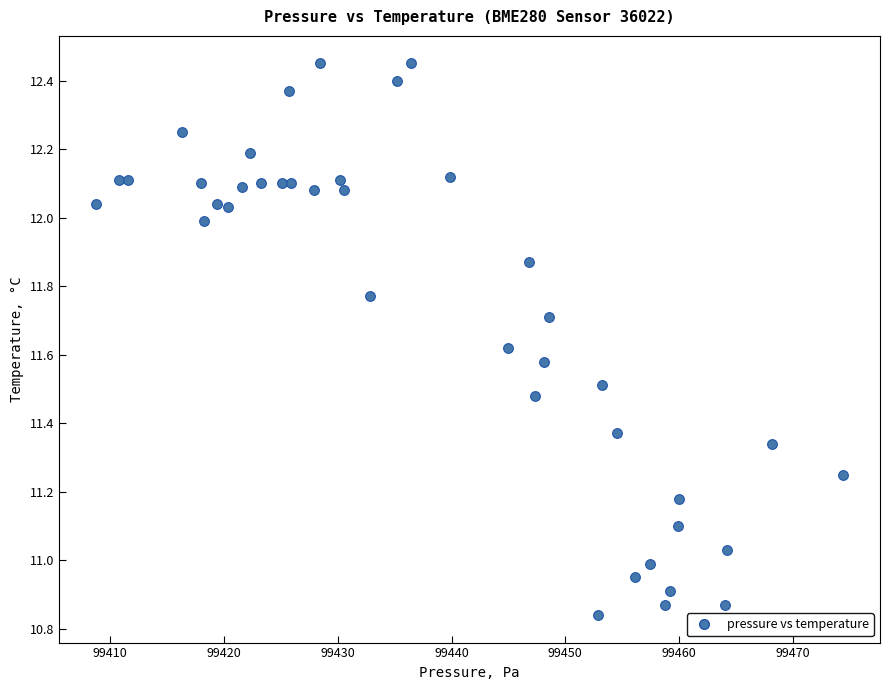

What is the range of Y values (max minus min)?

1.6